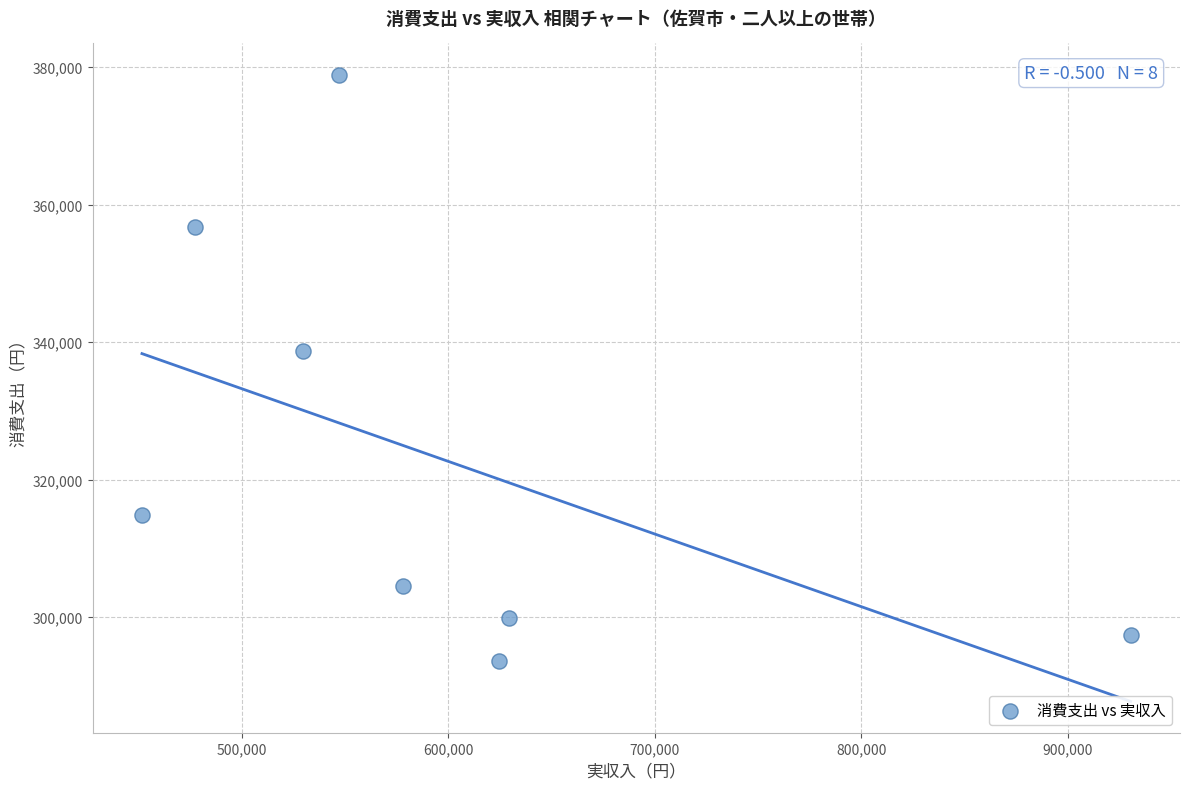

What Y value in the scatter plot is closest to 336257?

338724